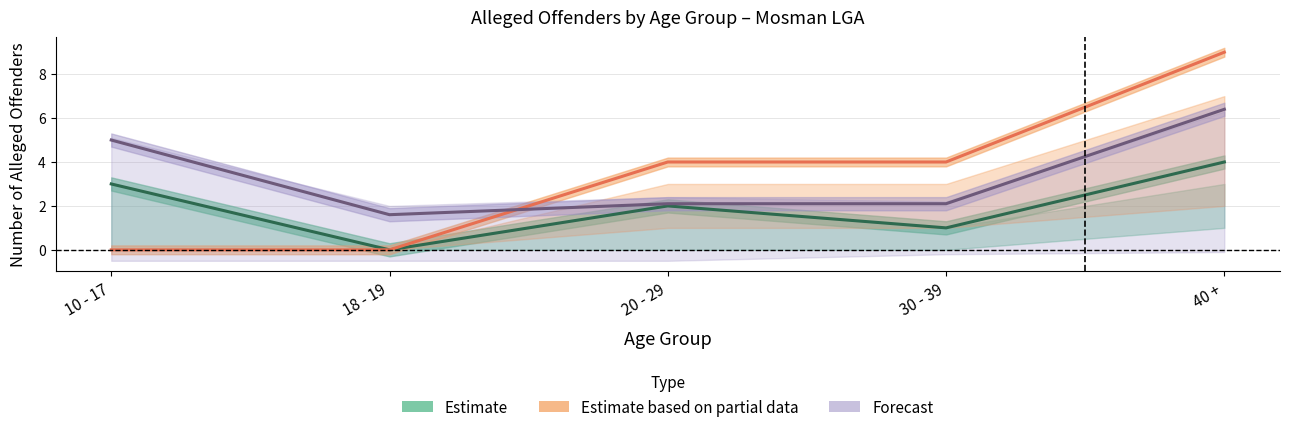

At which label does Estimate based on partial data first exceed 4?

40 +